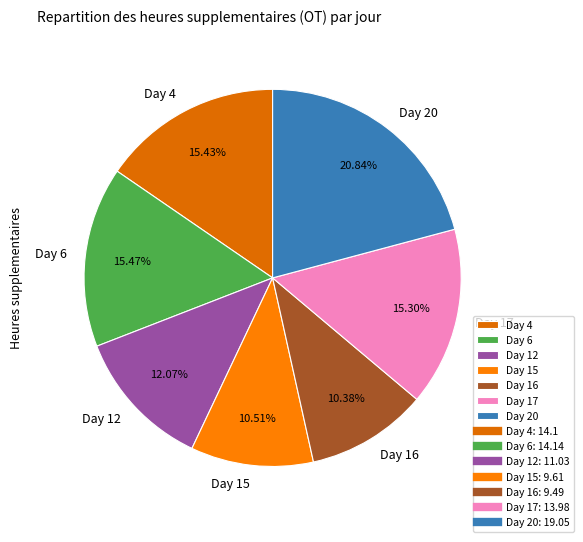

Is the sum of Day 20 and Day 4 greater than half?

No